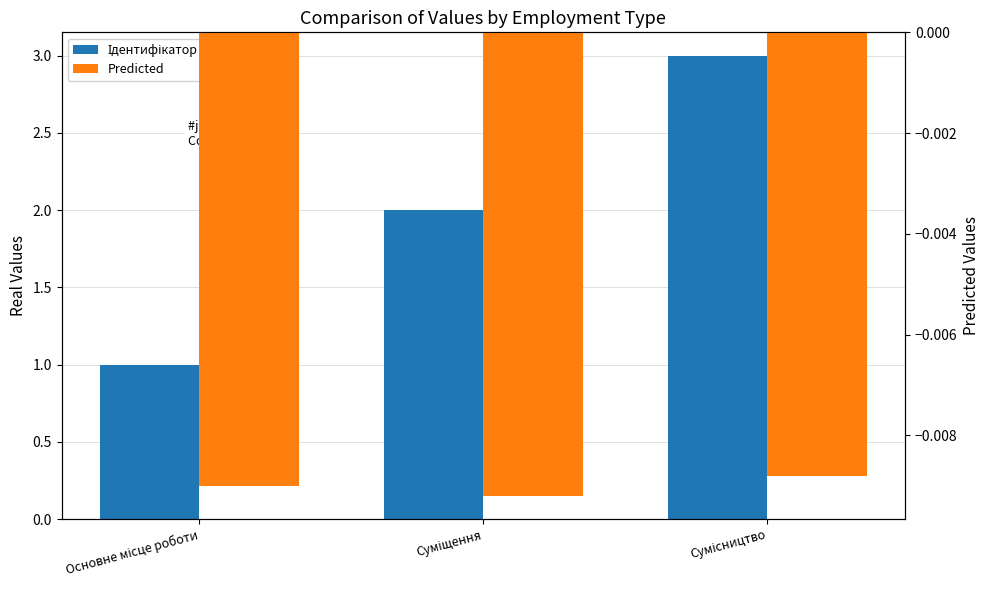

What is the minimum value for Ідентифікатор?

1.0